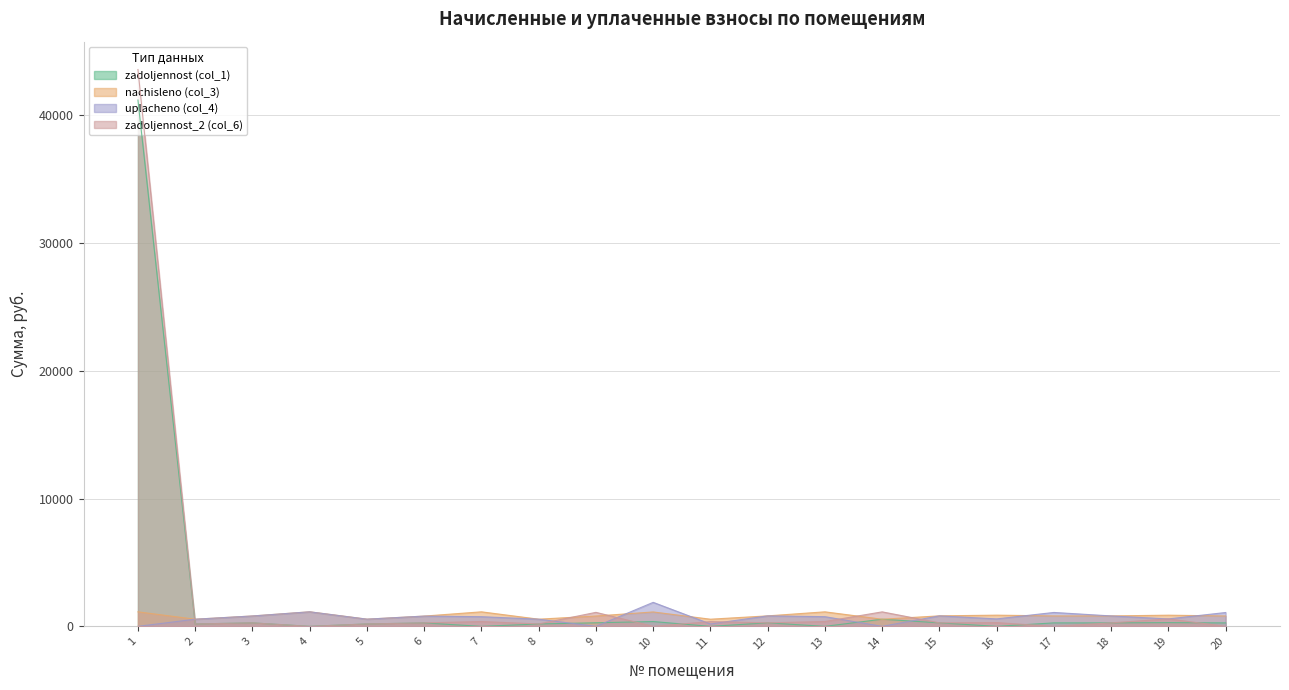

What value does the uplacheno (col_4) series have at 12?

819.5